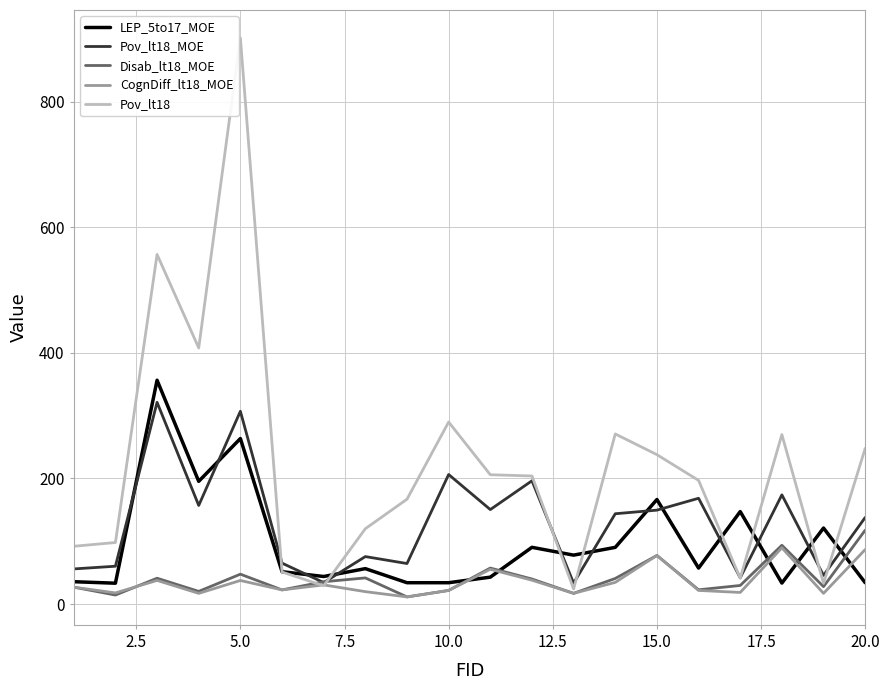

What is the maximum value shown in the chart?

902.0